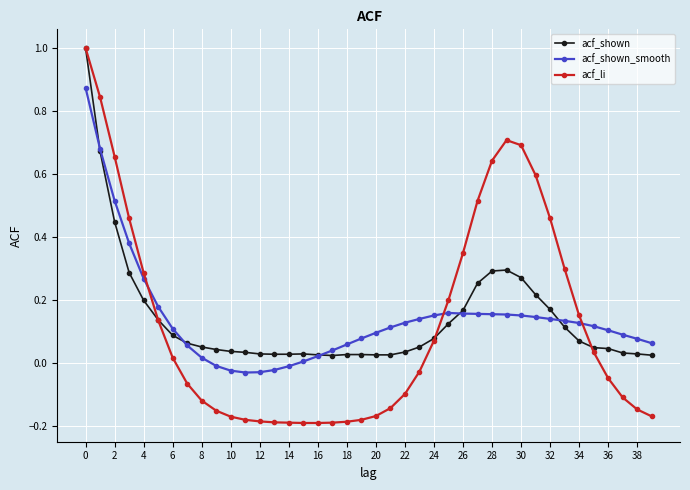

Does the chart have visible grid lines?

Yes